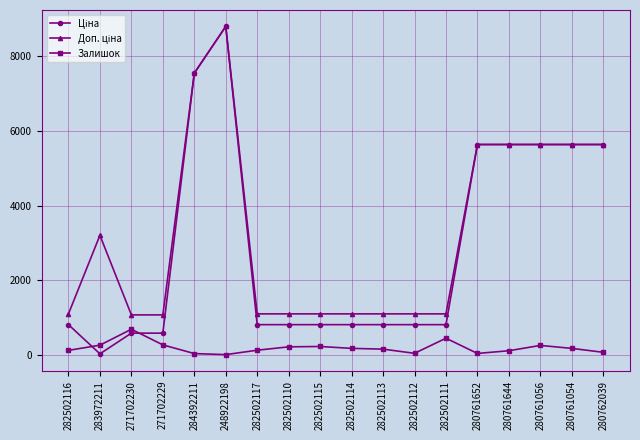

At which category is the sum across all series the highest?

248922198